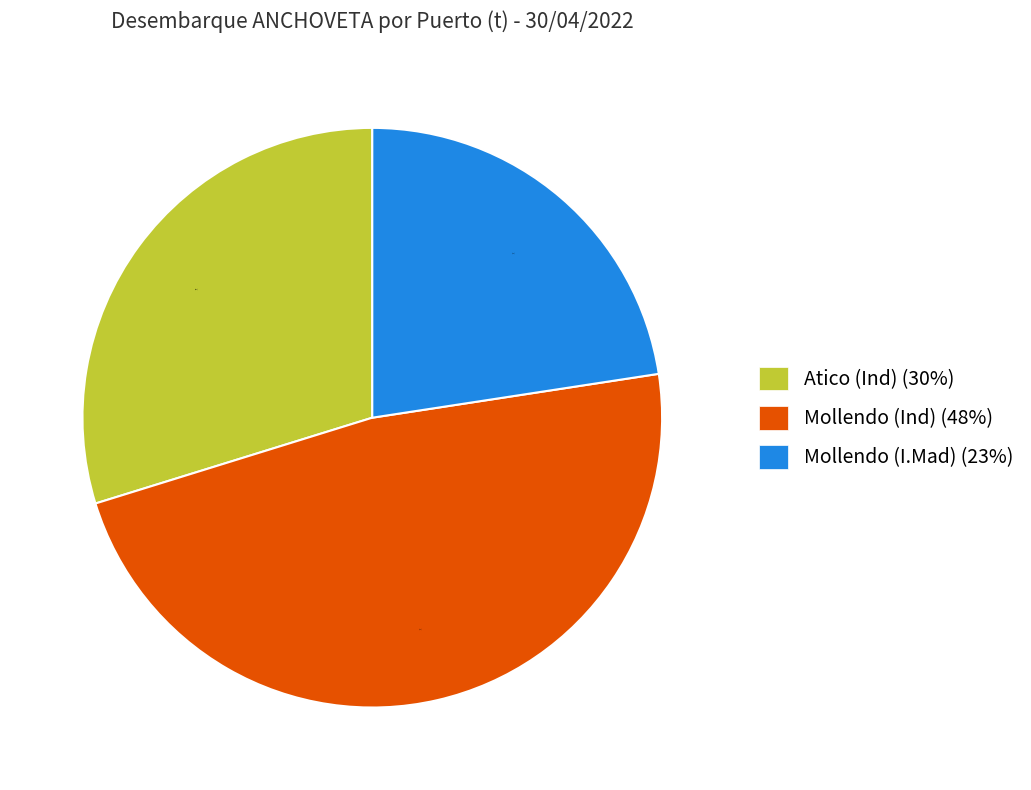

Rank the categories by value from highest to lowest.

Mollendo (Ind) (48%), Atico (Ind) (30%), Mollendo (I.Mad) (23%)